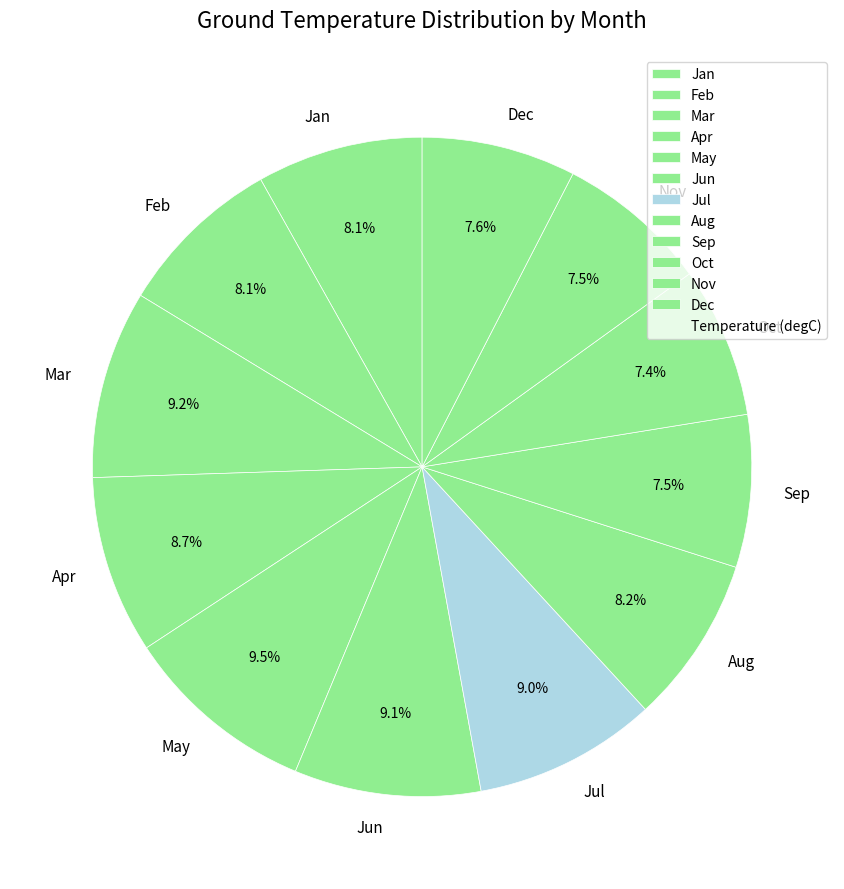

What is the ratio of the value at Apr to the value at Jul?

1.0